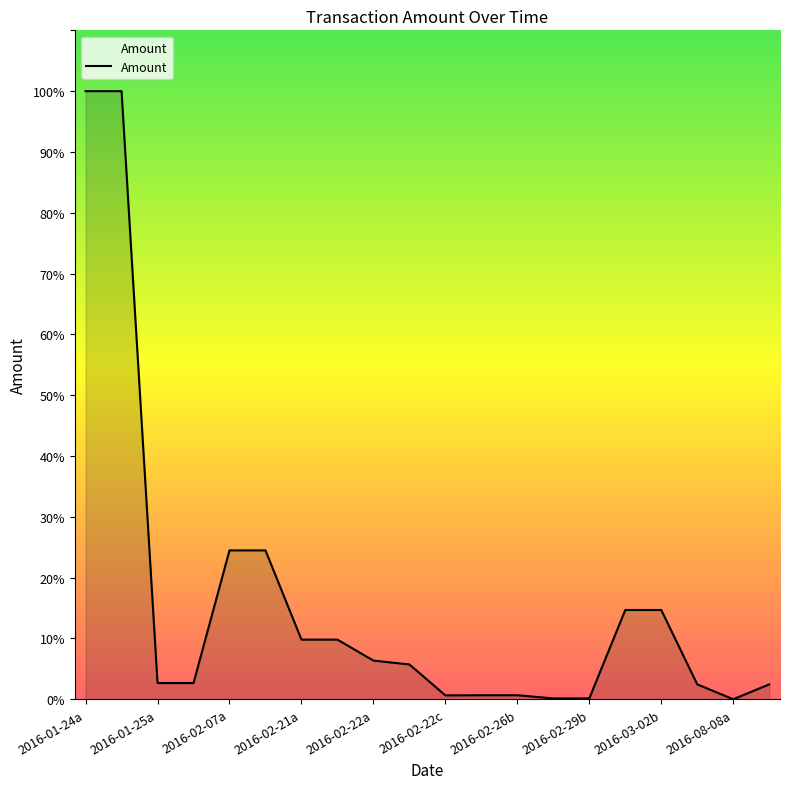

Is this an area chart (filled region under the line)?

Yes